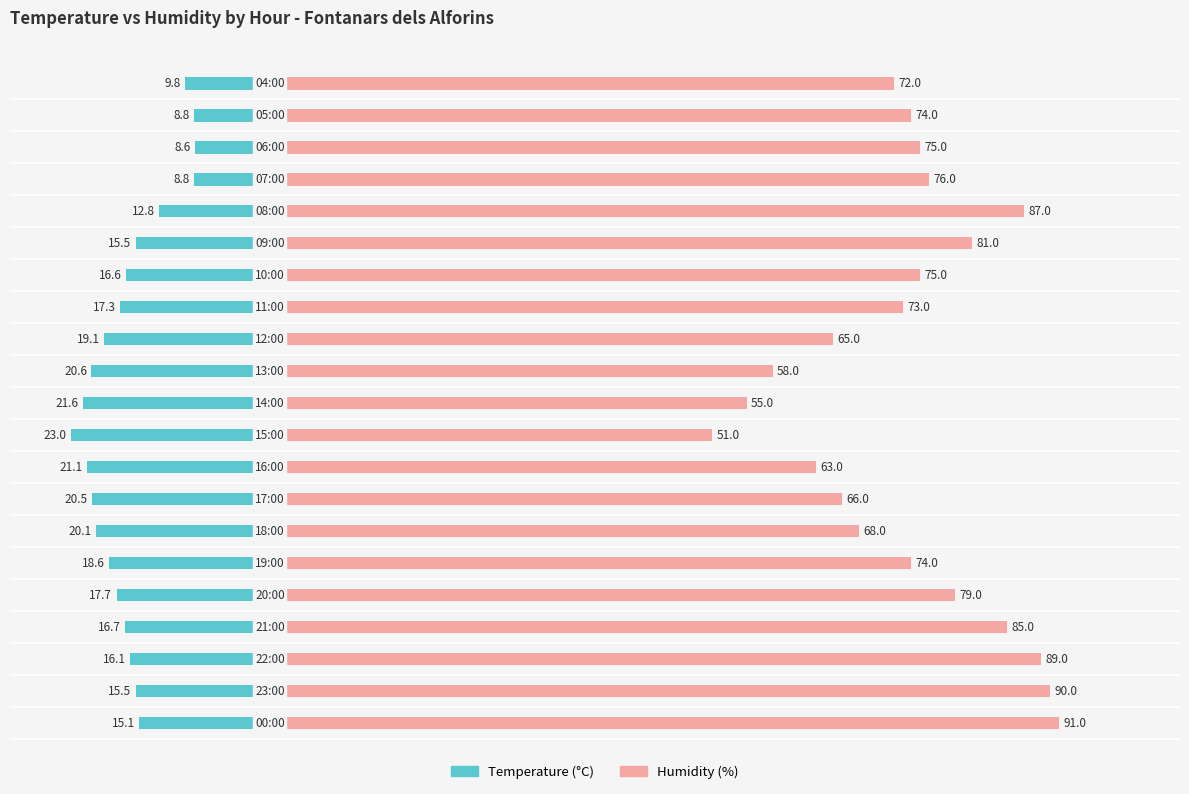

What is the average value of the Humidity (%) series?

73.7